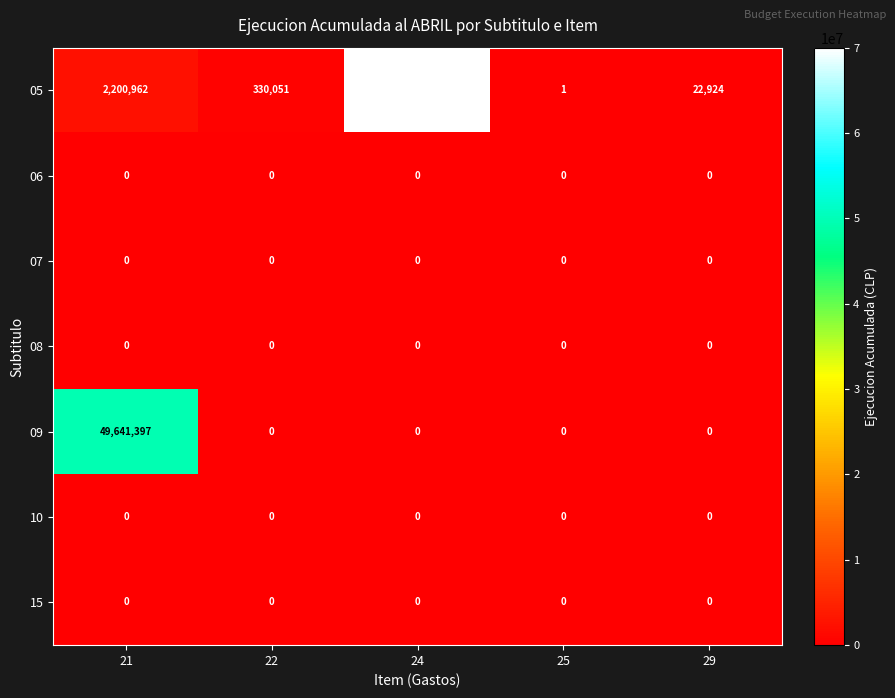

List the labels in order of 05 value, largest first.

24, 21, 22, 29, 25